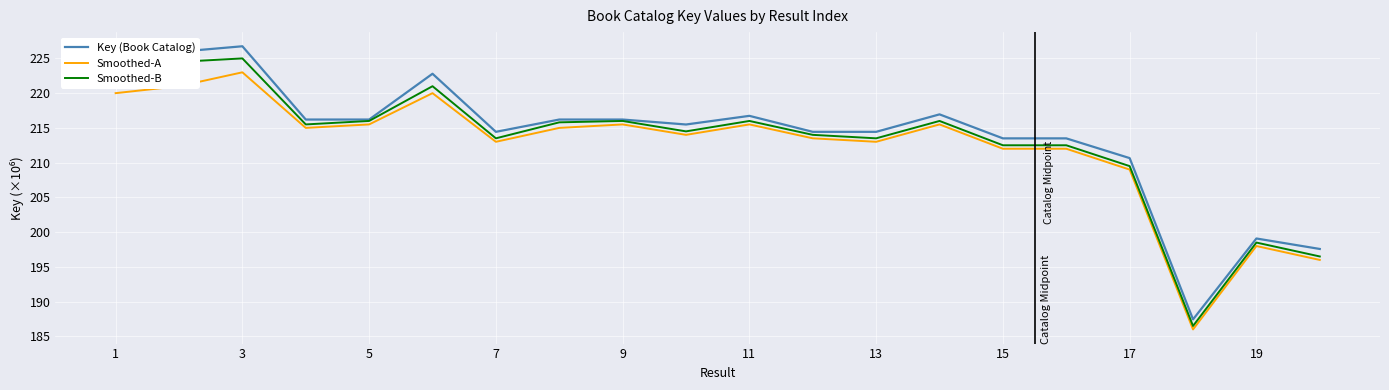

Which series has the largest range (max minus min)?

Key (Book Catalog)